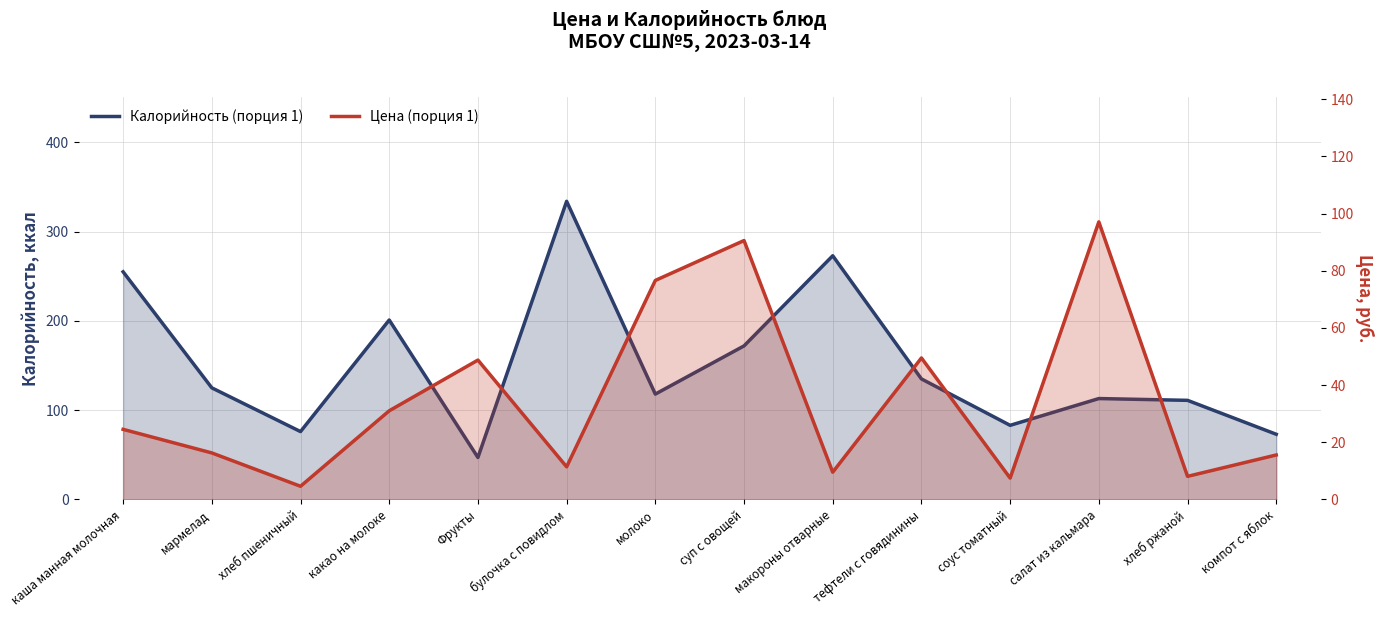

Reading left to right, transcribe all the data shown in this chart.

Калорийность (порция 1): каша манная молочная=255.0	мармелад=125.0	хлеб пшеничный=76.0	какао на молоке=201.0	Фрукты=47.0	булочка с повидлом=334.0	молоко=118.0	суп с овощей=172.0	макороны отварные=273.0	тефтели с говядинины=135.0	соус томатный=83.0	салат из кальмара=113.0	хлеб ржаной=111.0	компот с яблок=73.0
Цена (порция 1): каша манная молочная=24.5	мармелад=16.3	хлеб пшеничный=4.6	какао на молоке=31.0	Фрукты=48.8	булочка с повидлом=11.4	молоко=76.6	суп с овощей=90.6	макороны отварные=9.5	тефтели с говядинины=49.5	соус томатный=7.5	салат из кальмара=97.1	хлеб ржаной=8.1	компот с яблок=15.6